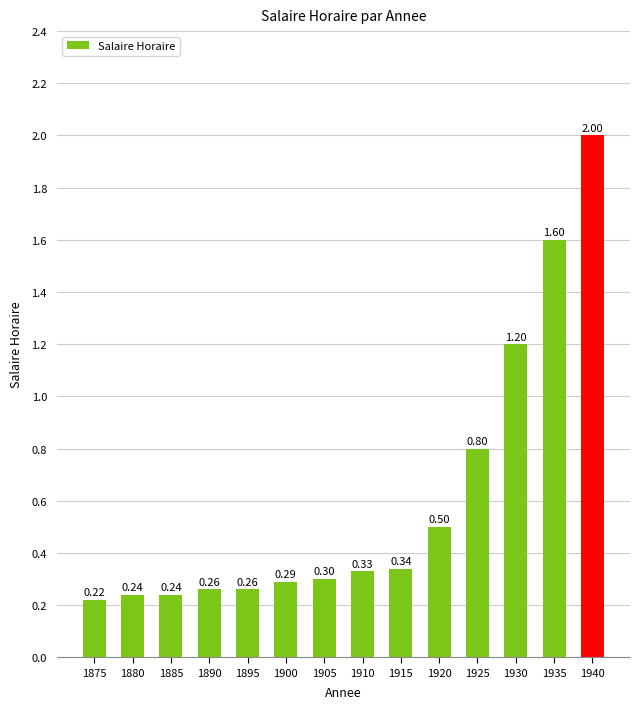

What is the average value?

0.6